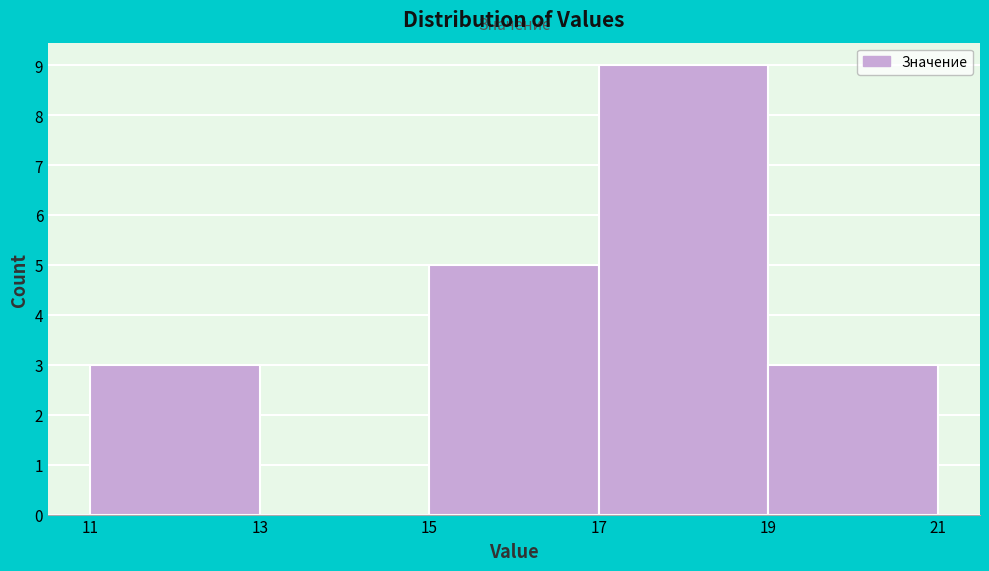

Which range on the x-axis has the tallest bar?

17 to 19